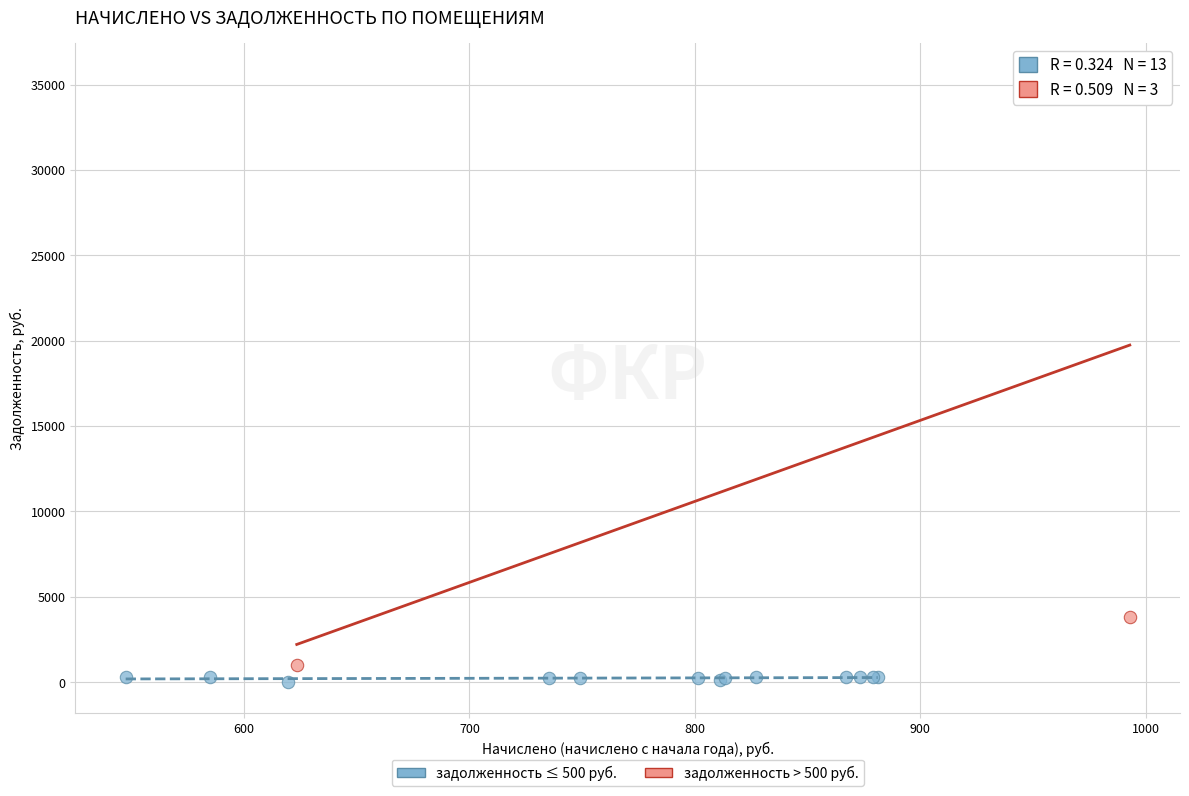

Which series has the largest Y range (max minus min)?

задолженность > 500 руб.